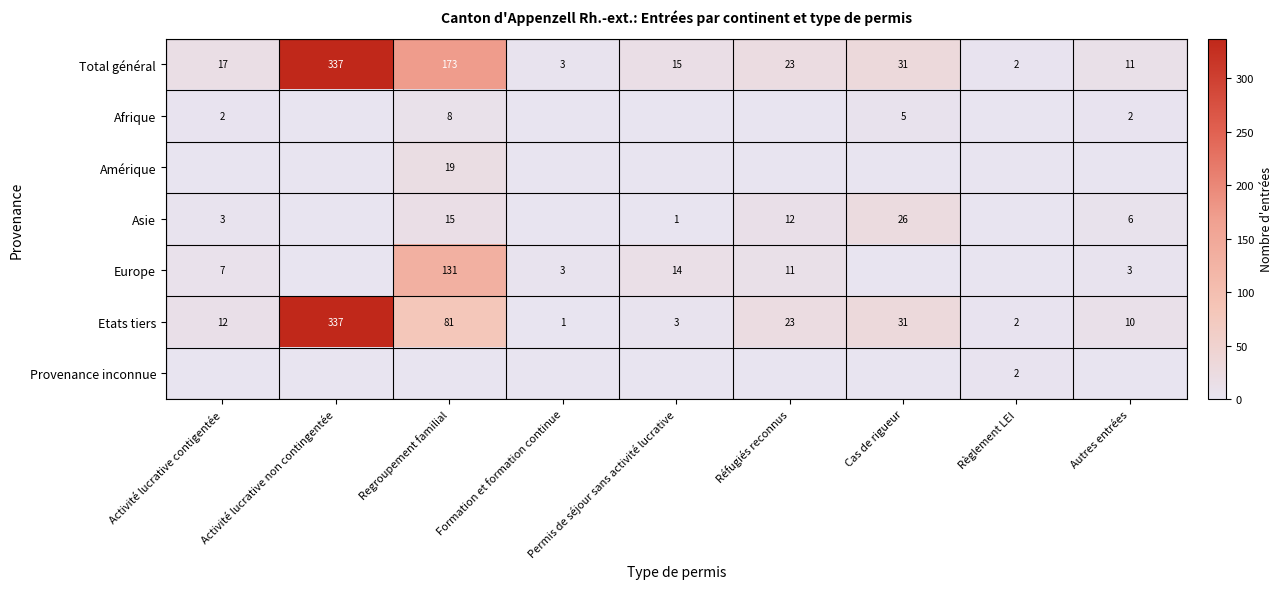

True or false: Europe has a value of 4 at Autres entrées.

False